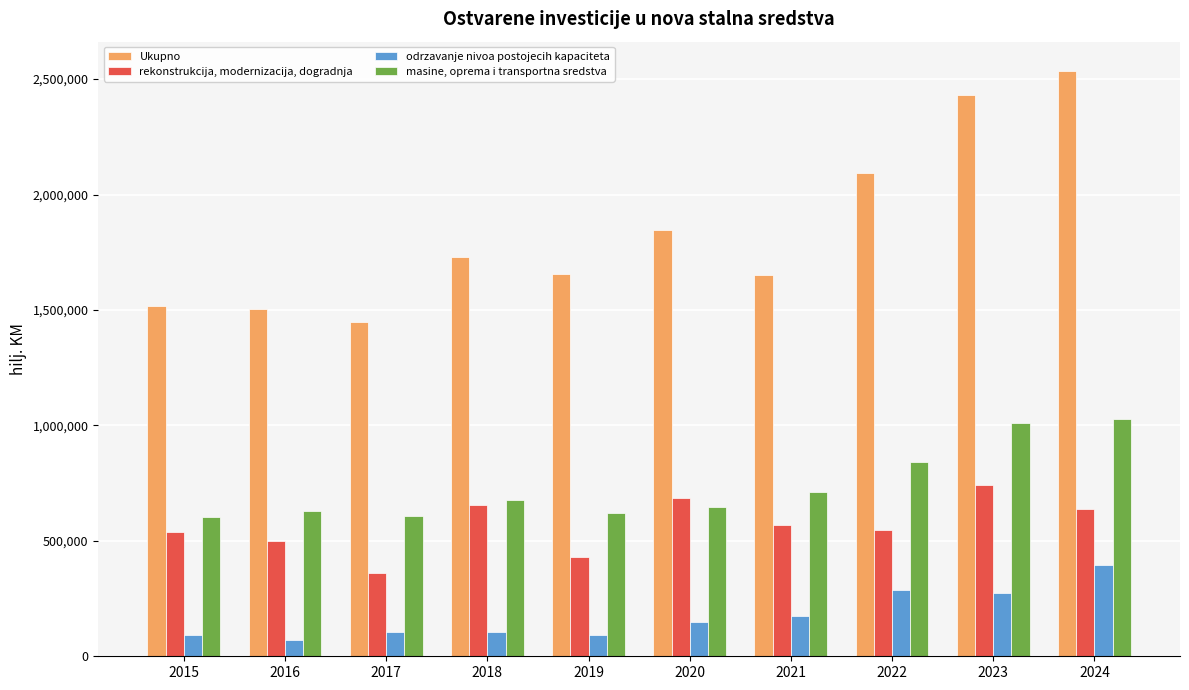

Count the number of categories in the chart.

10